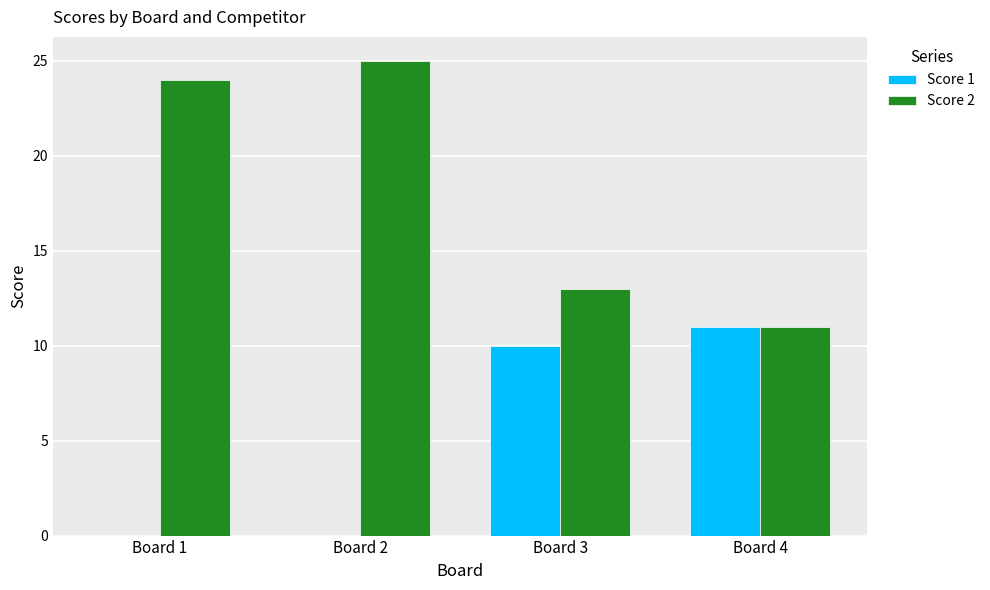

What are all the series names shown in the legend?

Score 1, Score 2